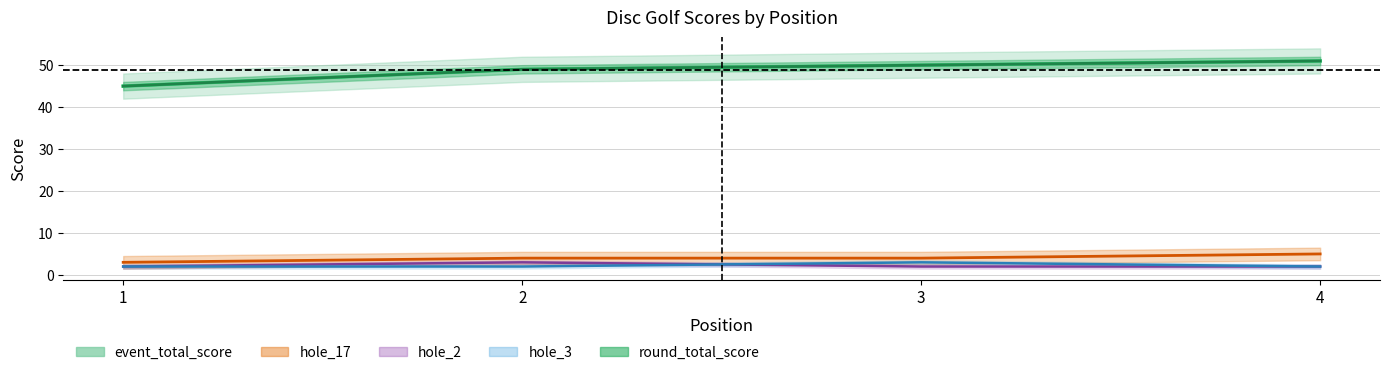

At which category is the sum across all series the highest?

4